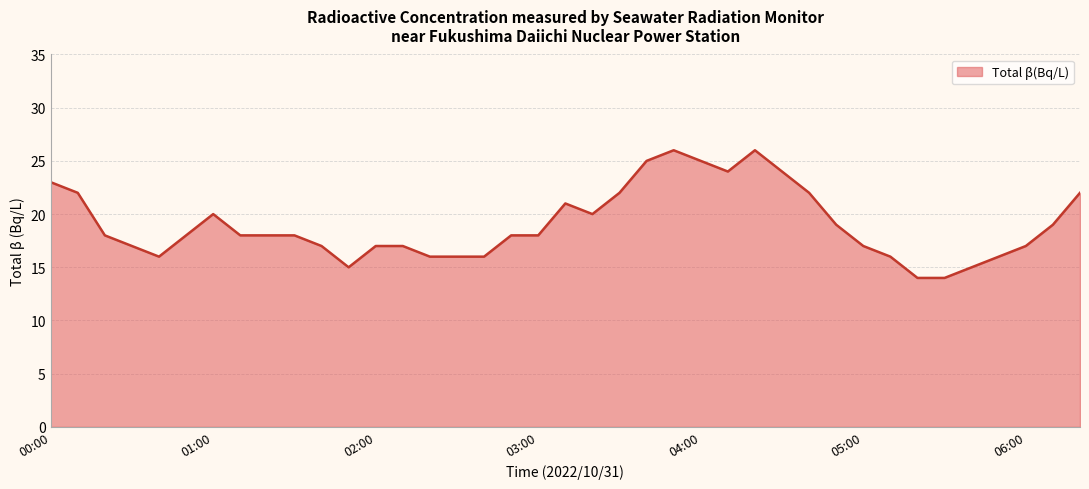

Does the chart have visible grid lines?

Yes